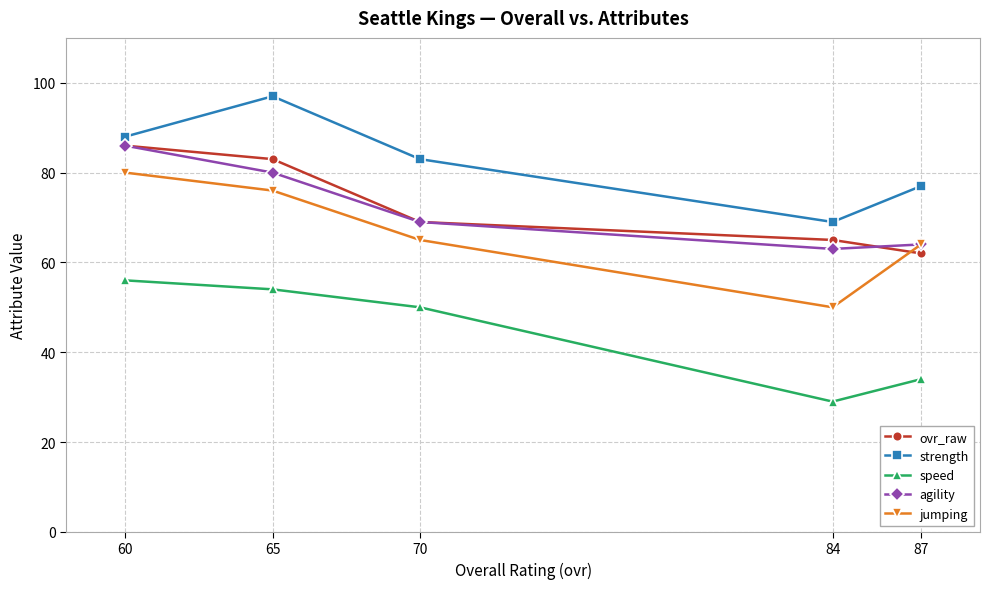

Between 65 and 84, which series saw the biggest shift?

strength